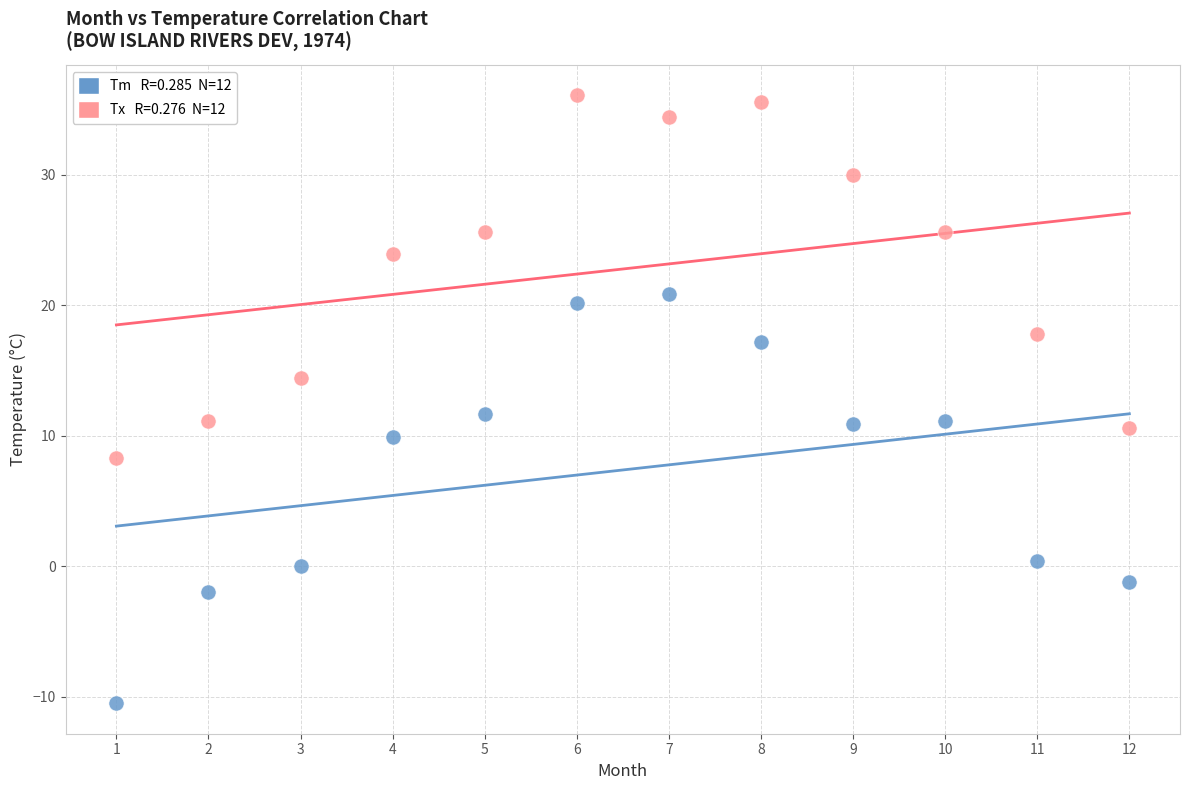

Across all data points, what is the range of Y values (max minus min)?

46.6